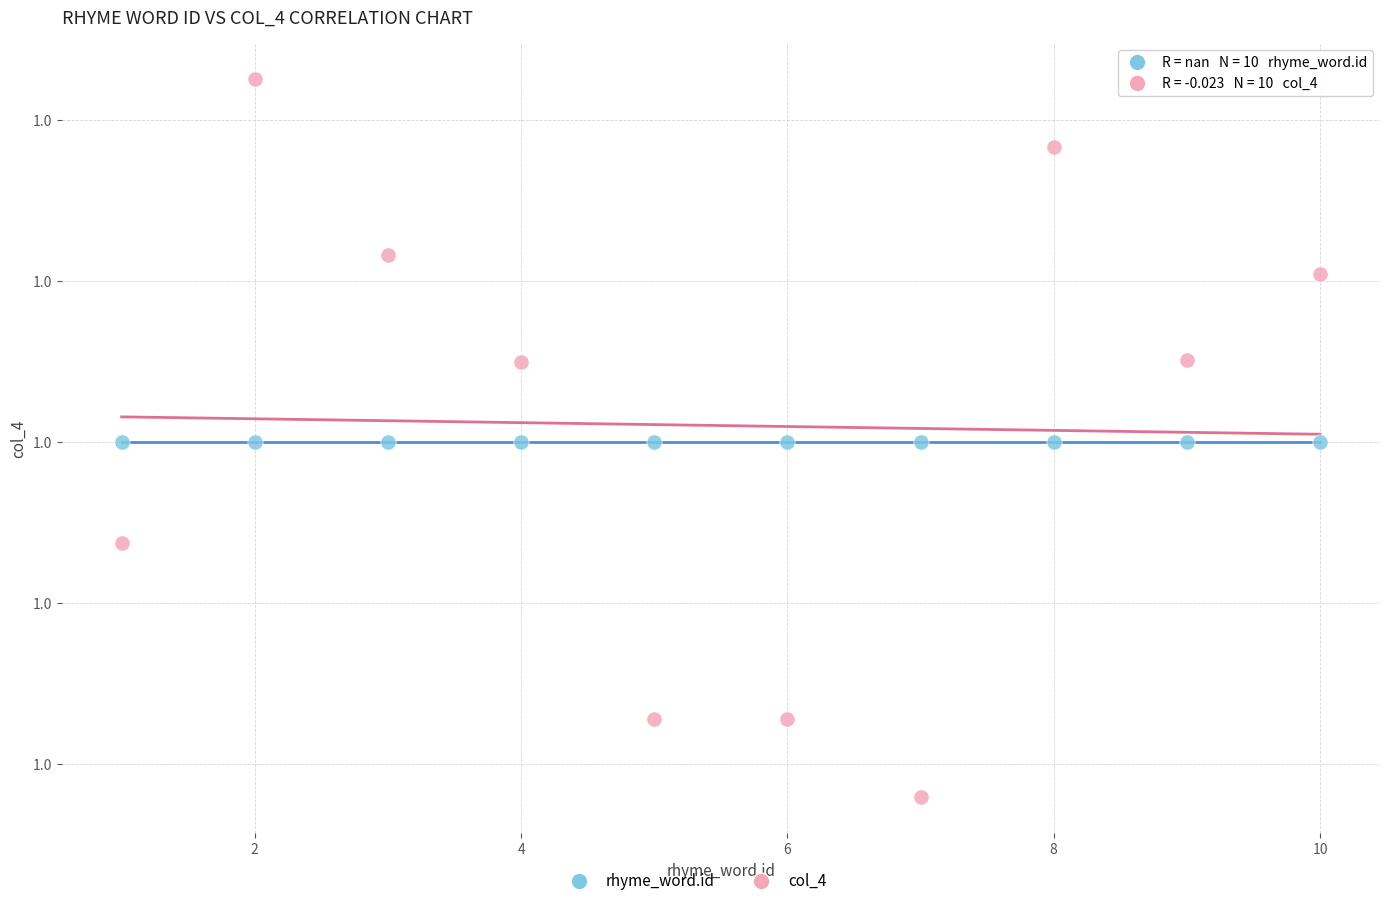

Which series reaches the minimum Y coordinate?

col_4